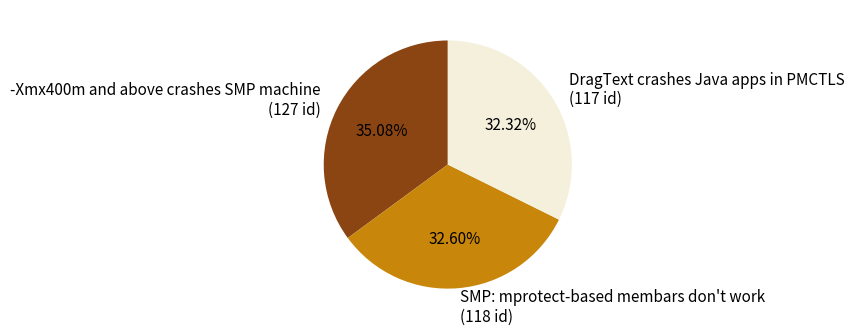

Which category has the biggest portion of the pie?

-Xmx400m and above crashes SMP machine